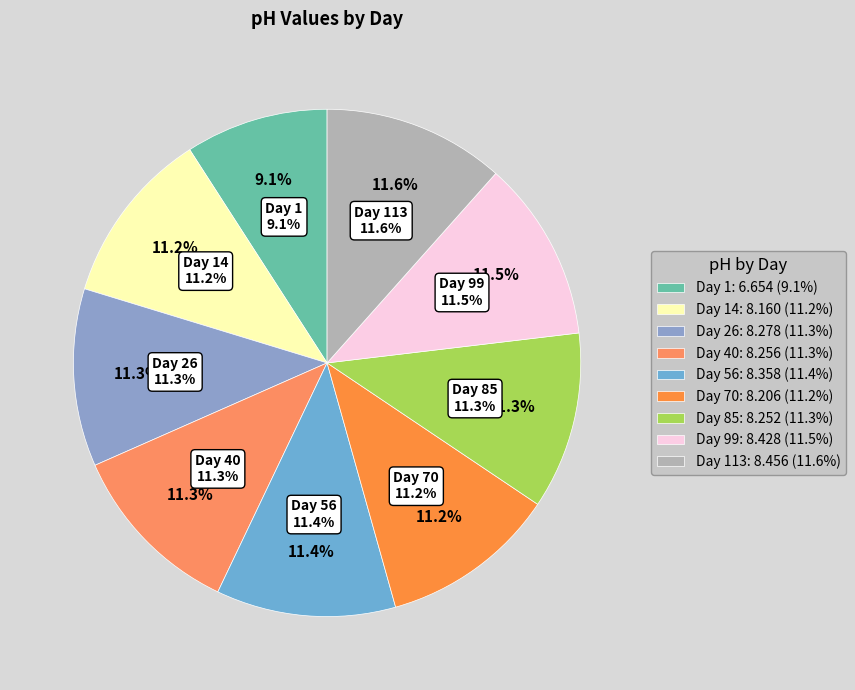

Combined, what portion of the pie is Day 14 and Day 113?

22.7%